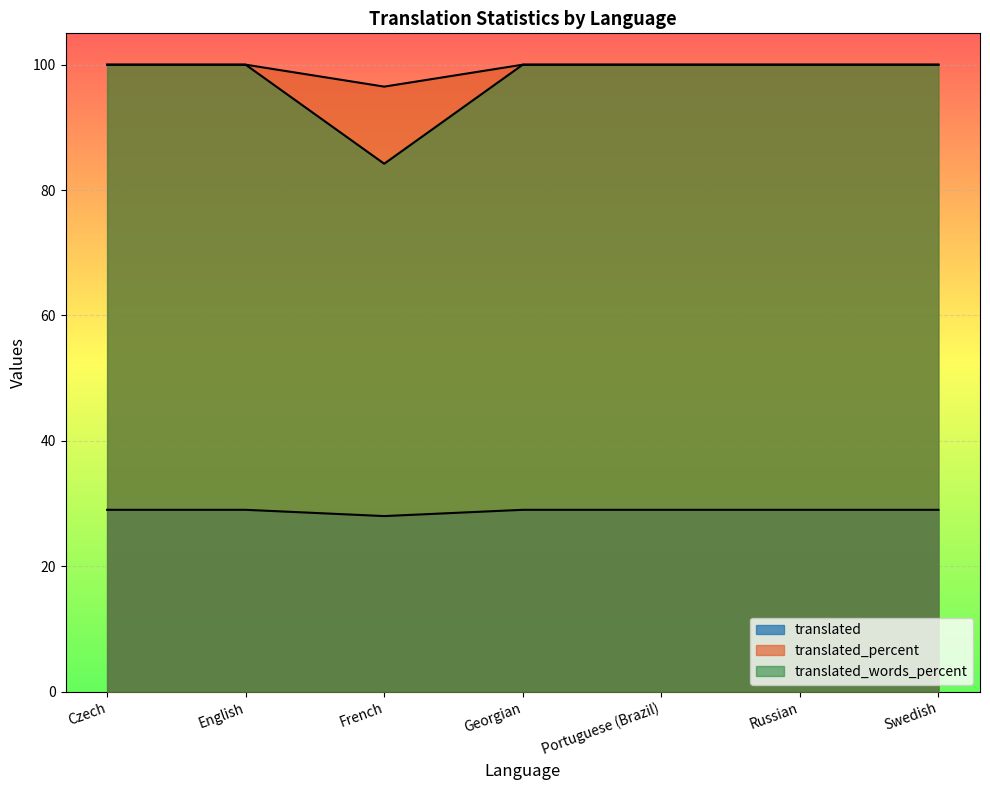

True or false: translated_percent and translated_words_percent cross at least once.

False